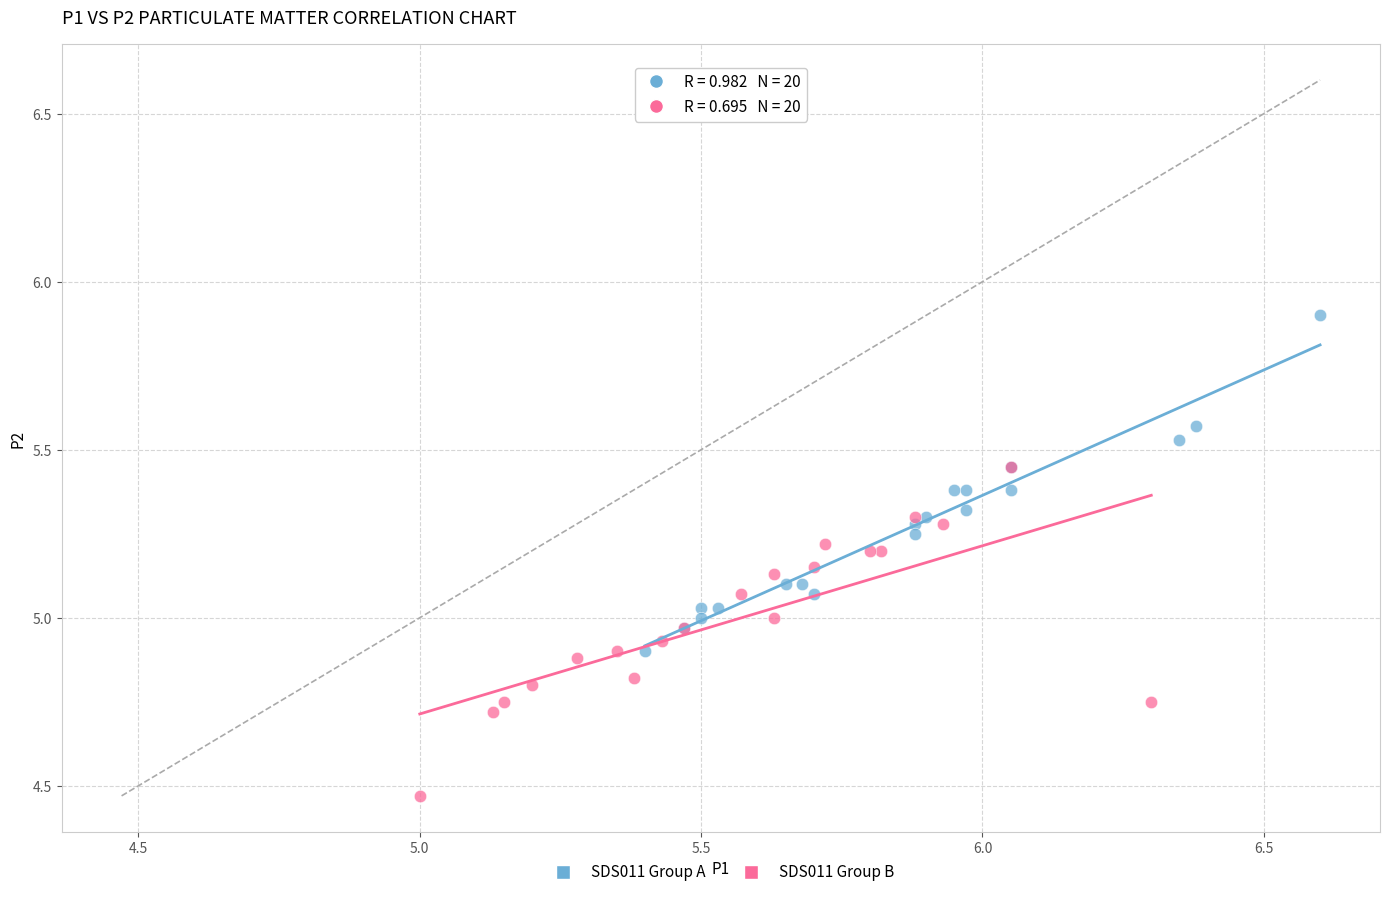

What are all the series names shown in the legend?

SDS011 Group A, SDS011 Group B